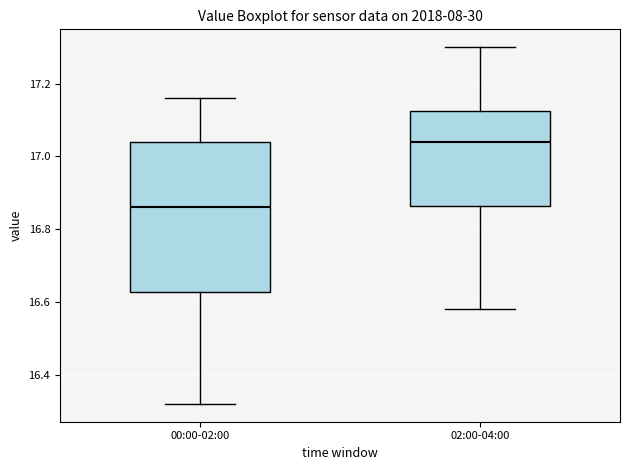

Where is the lower edge of the box for 00:00-02:00 on the y-axis? The values are not printed on the chart, so give them approximately, as read against the axis.

16.62